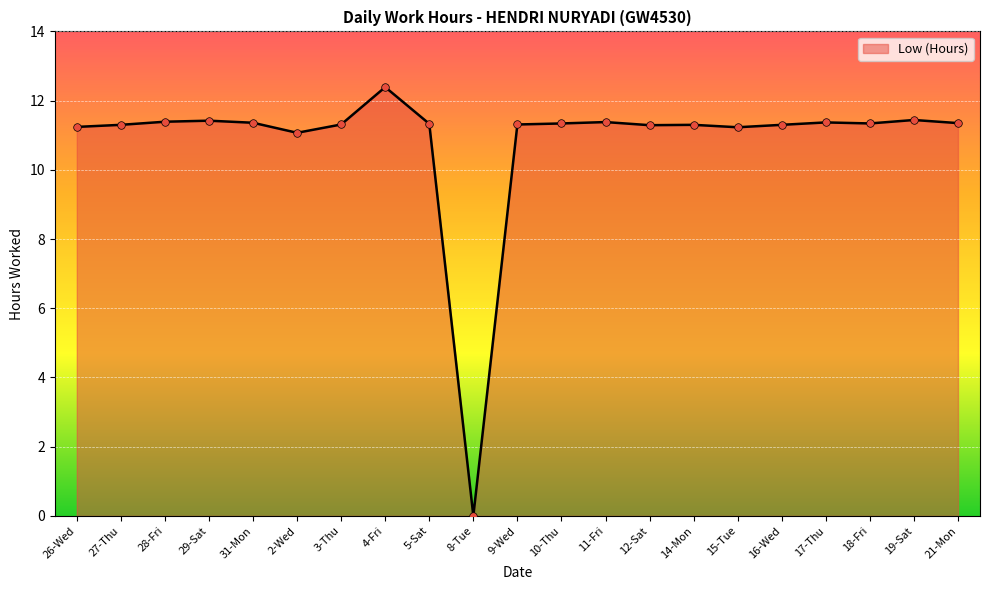

What is the change in value from 26-Wed to 5-Sat?

+0.1